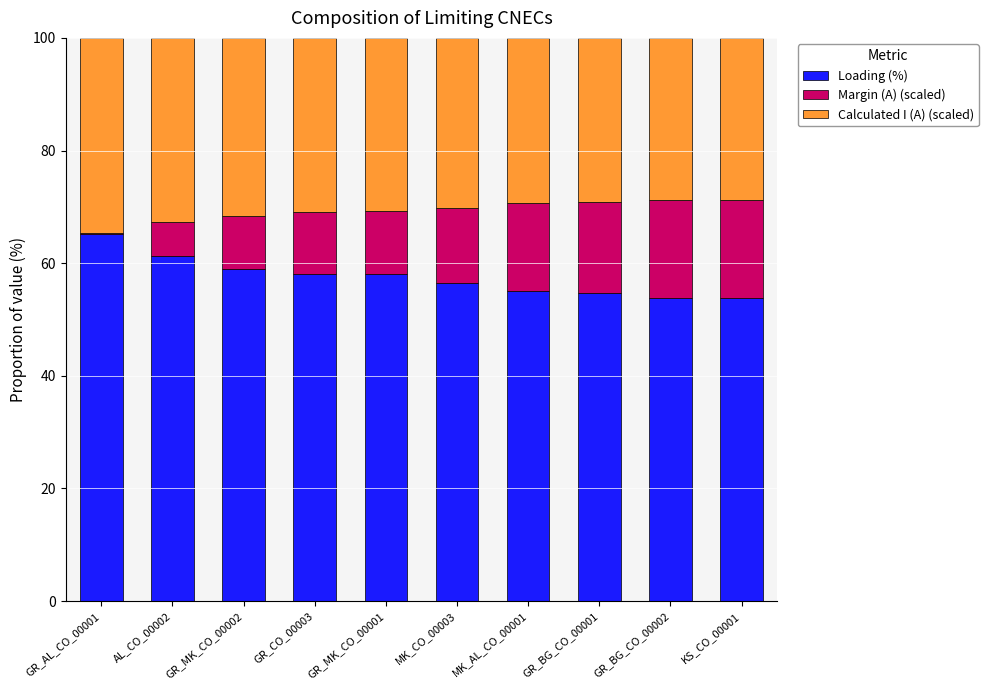

What is the total value across all series at GR_BG_CO_00002?

100.0